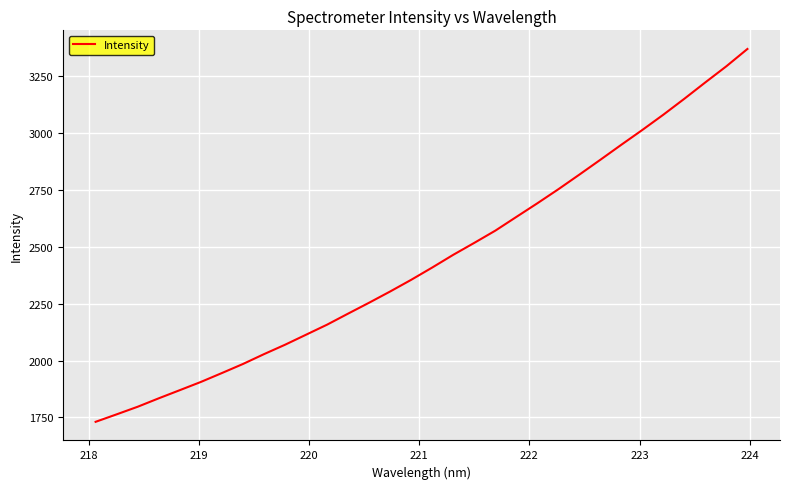

How many values exceed 2409?

16